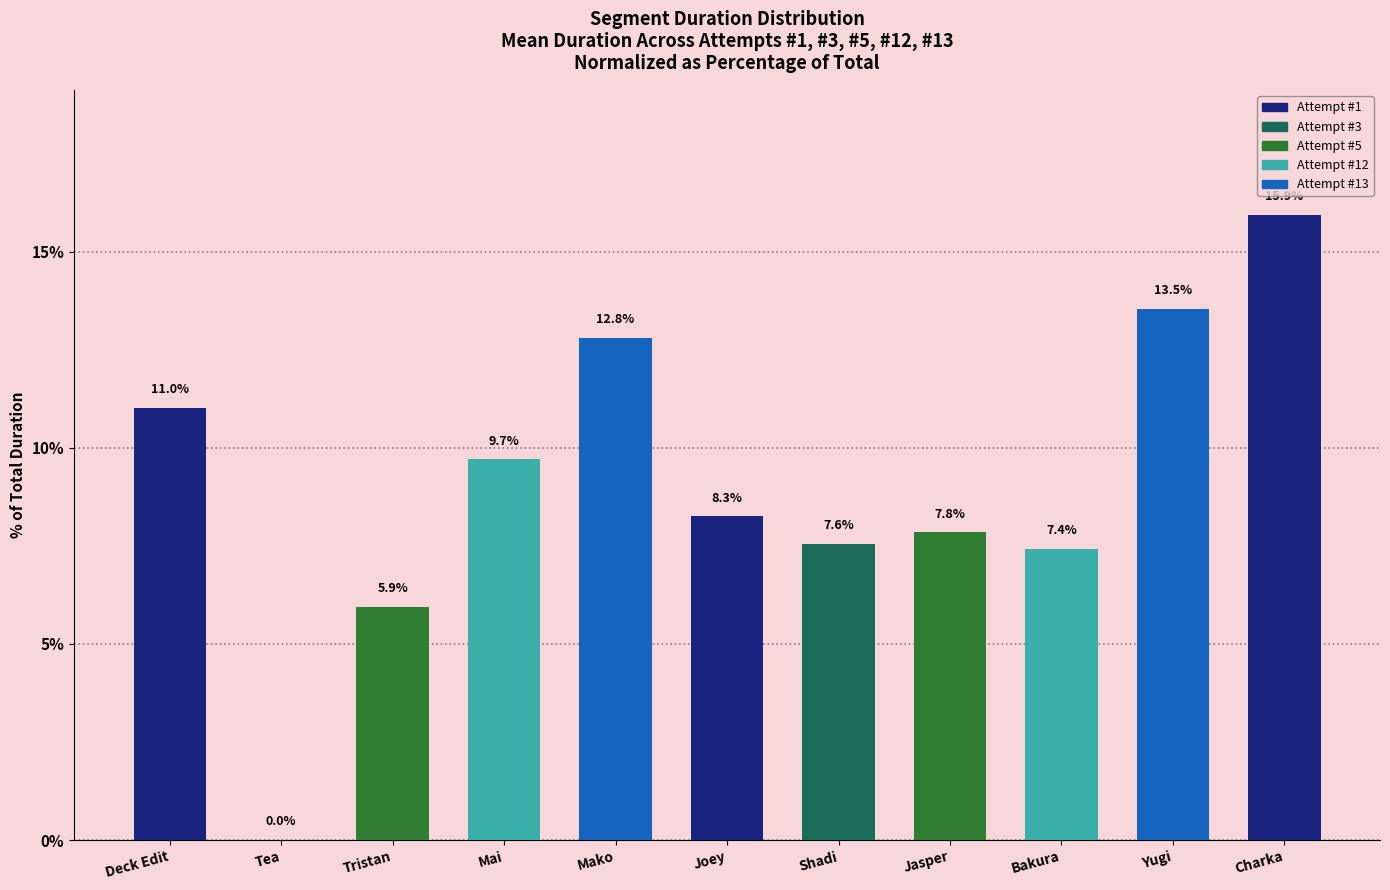

Between Tea and Charka, which is larger?

Charka